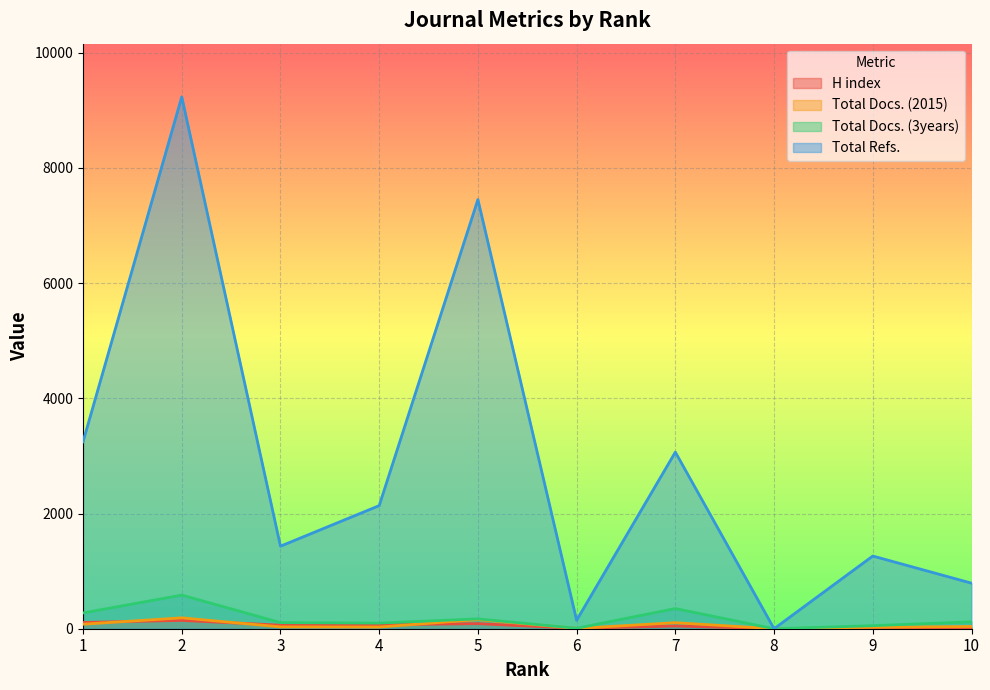

Rank the categories by Total Docs. (3years) value from highest to lowest.

2, 7, 1, 5, 10, 3, 4, 9, 6, 8